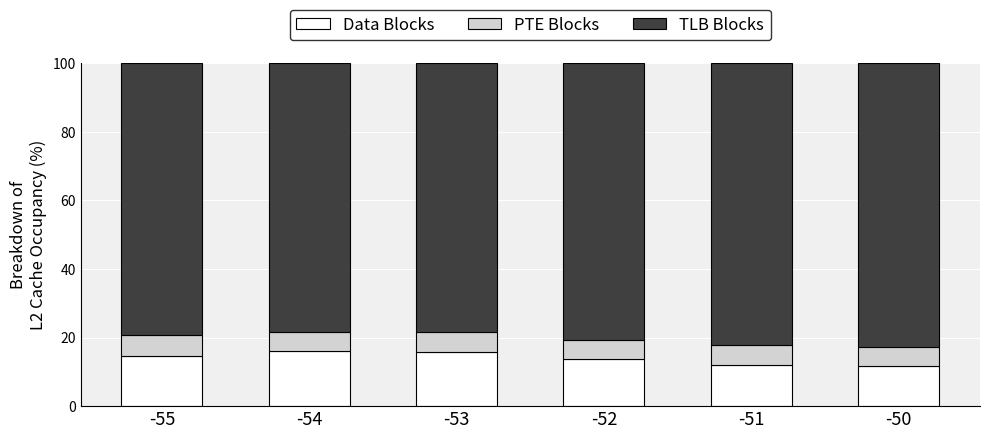

What is the total value across all series at -55?

100.0